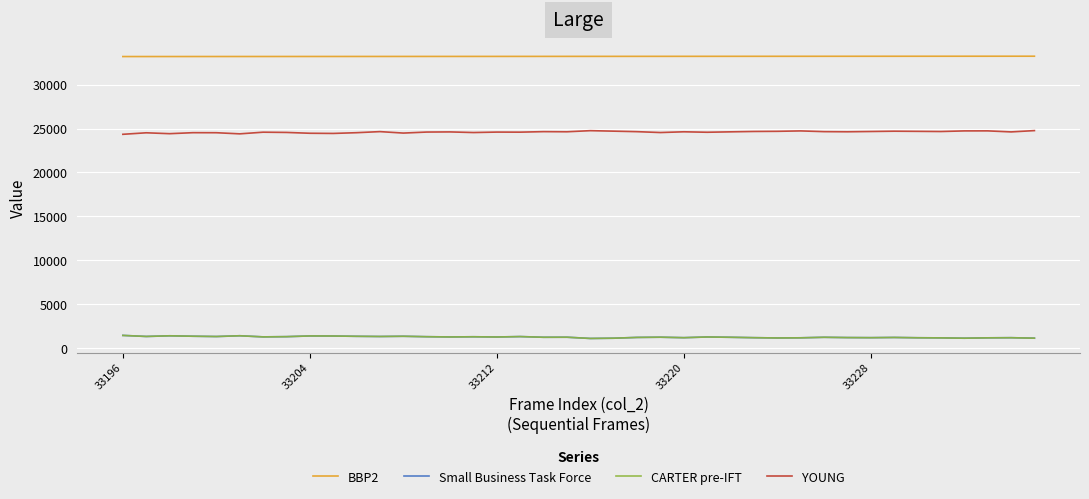

True or false: YOUNG and Small Business Task Force intersect in this chart.

False